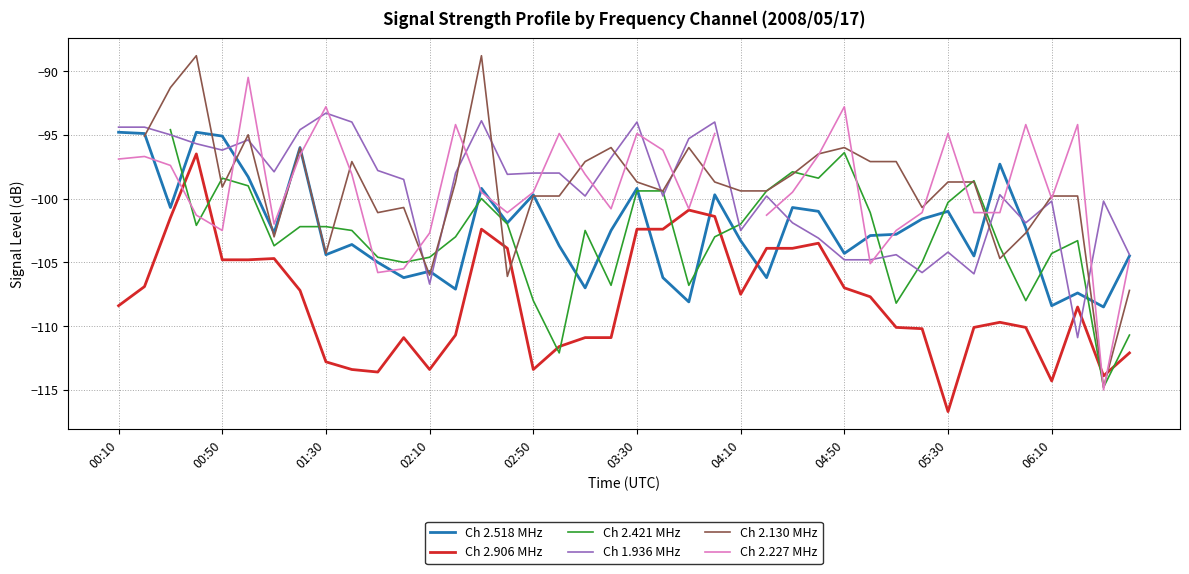

What is the highest value of the Ch 2.518 MHz series?

-94.8